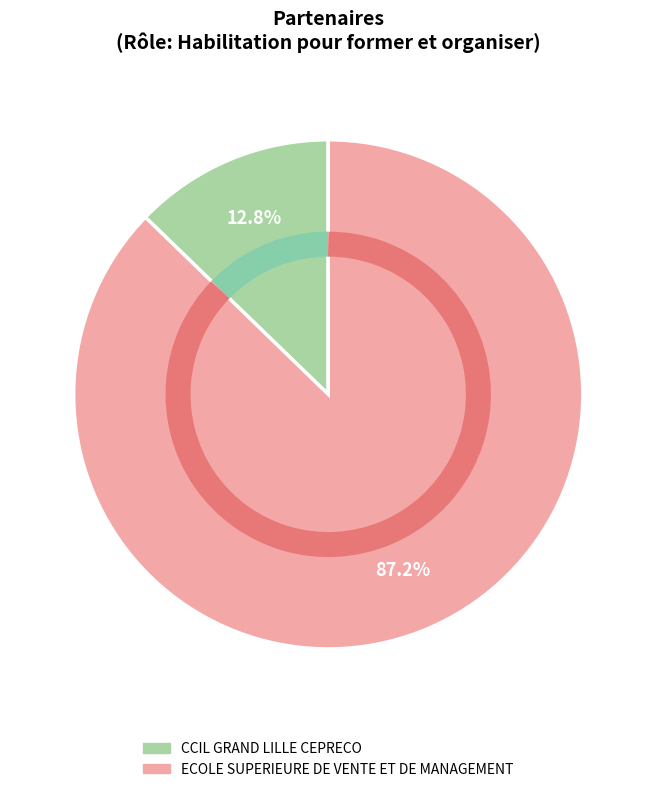

The CCIL GRAND LILLE CEPRECO slice represents 1% of the pie. True or false?

False